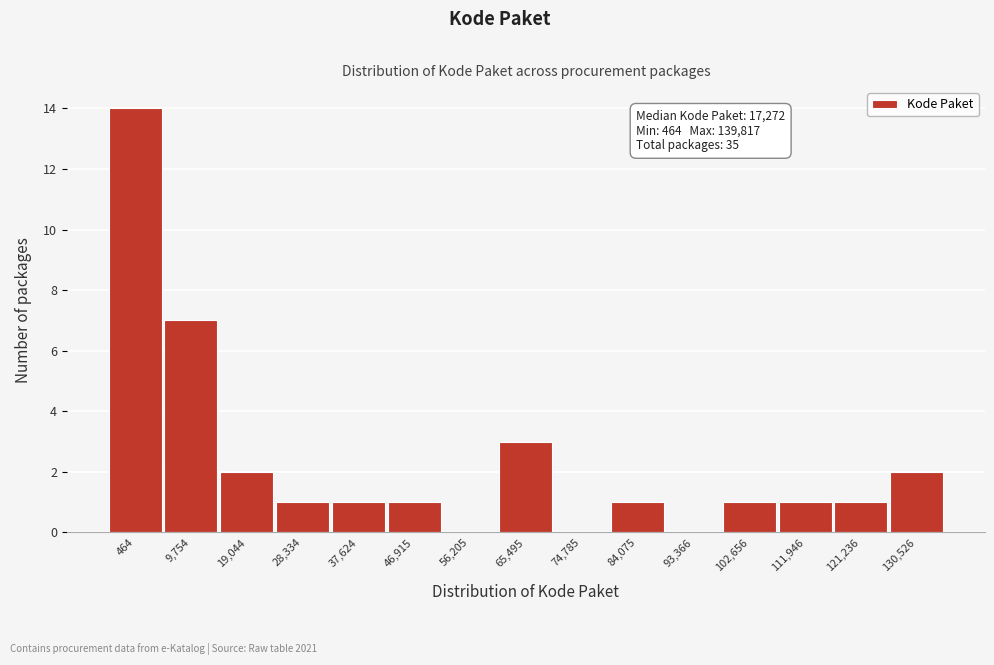

Reading right to left, extract all data points from this chart.

130,526=2	121,236=1	111,946=1	102,656=1	93,366=0	84,075=1	74,785=0	65,495=3	56,205=0	46,915=1	37,624=1	28,334=1	19,044=2	9,754=7	464=14